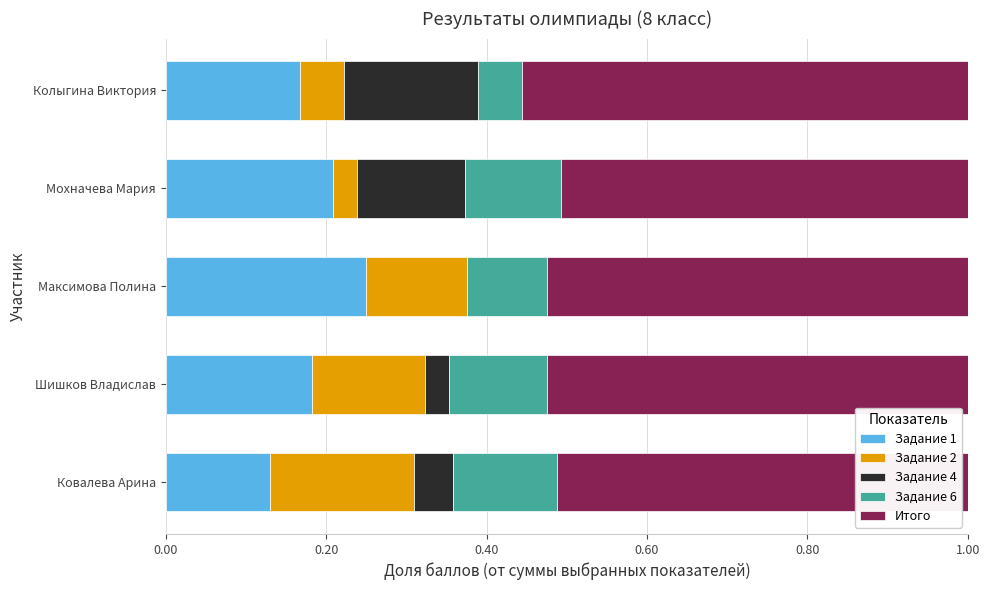

What is the sum of the Задание 1 values at Колыгина Виктория and Максимова Полина?

0.4